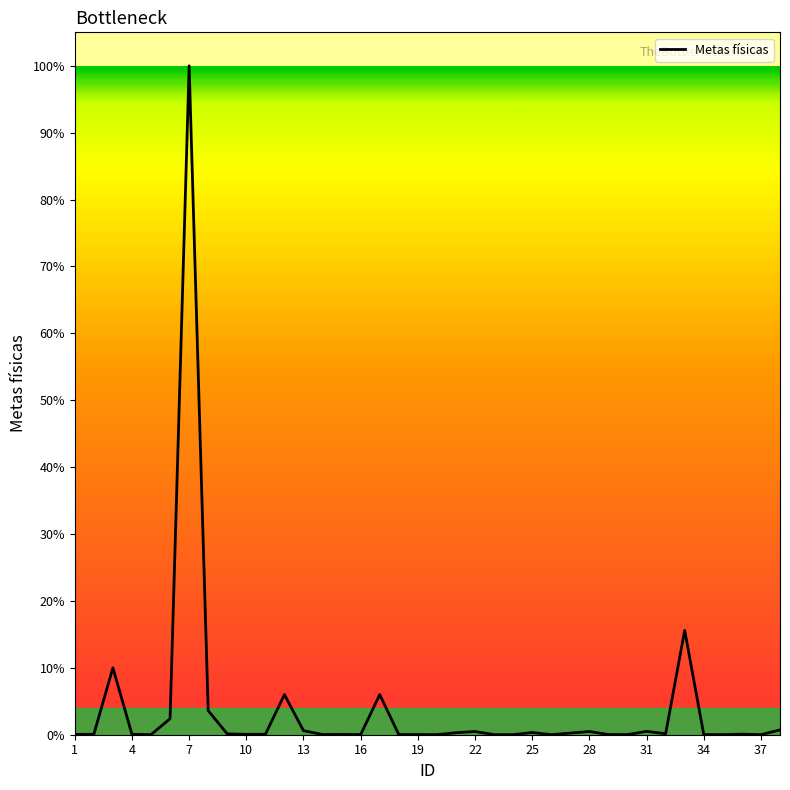

Does the chart display data point markers on the line(s)?

No